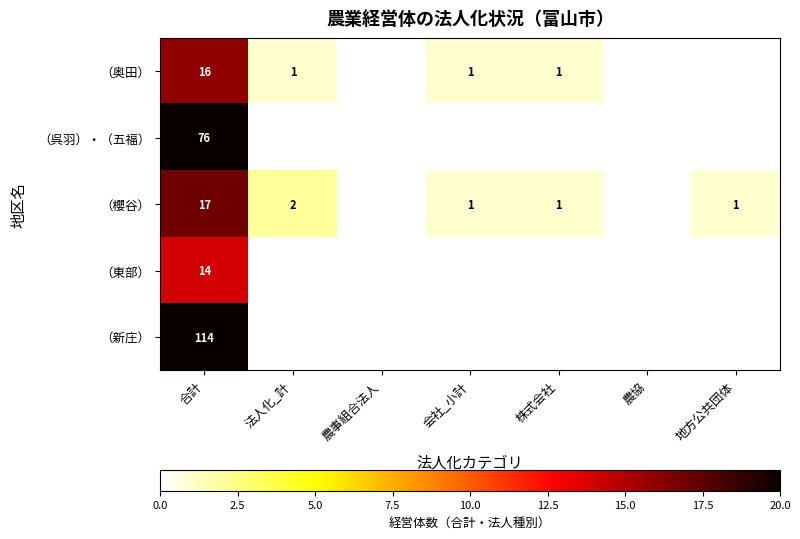

Rank the series at 合計 from lowest to highest value.

（東部）, （奥田）, （櫻谷）, （呉羽）・（五福）, （新庄）